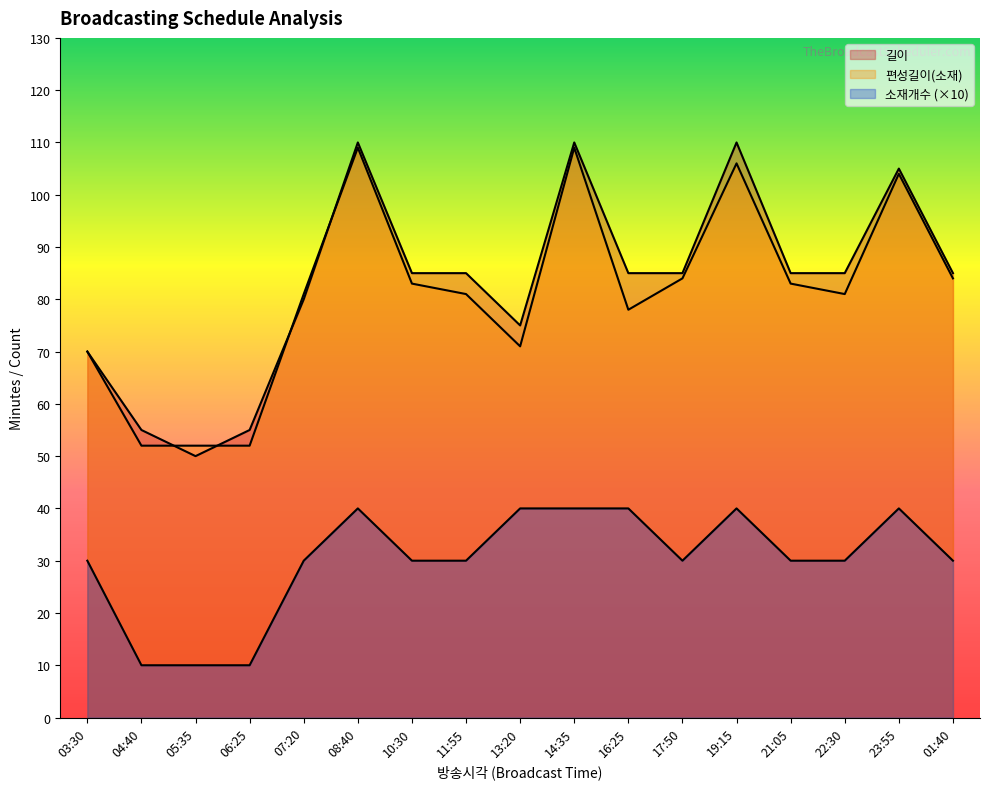

The 편성길이(소재) series shows 30 at 06:25. True or false?

False